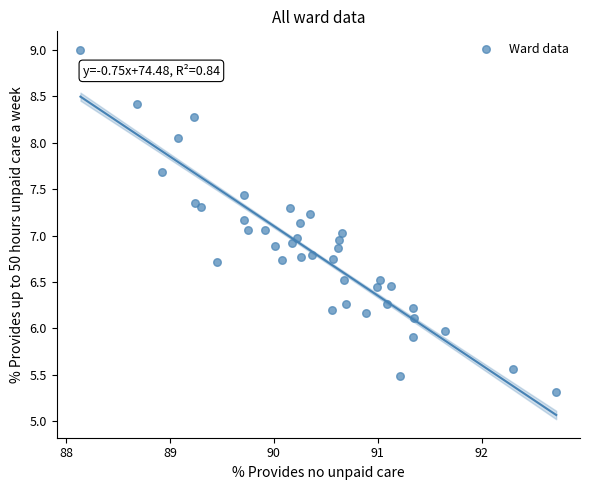

What is the range of X values (max minus min)?

4.6